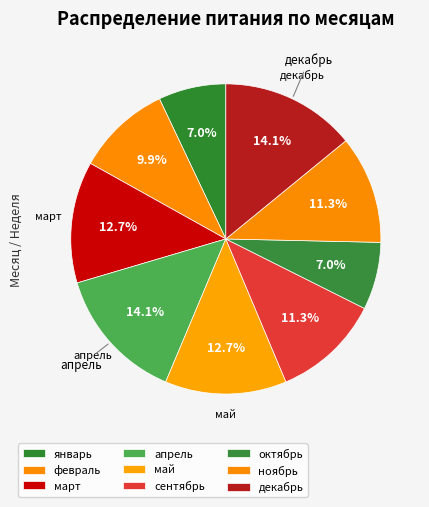

Approximately how many times larger is the value at май compared to ноябрь?

1.1